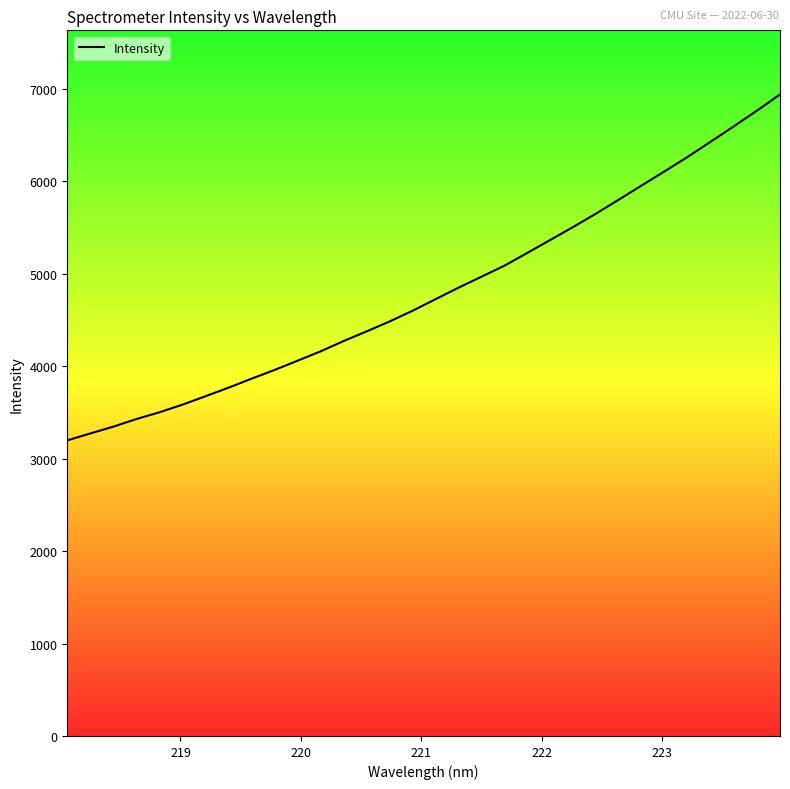

What is the greatest value displayed?

6937.3